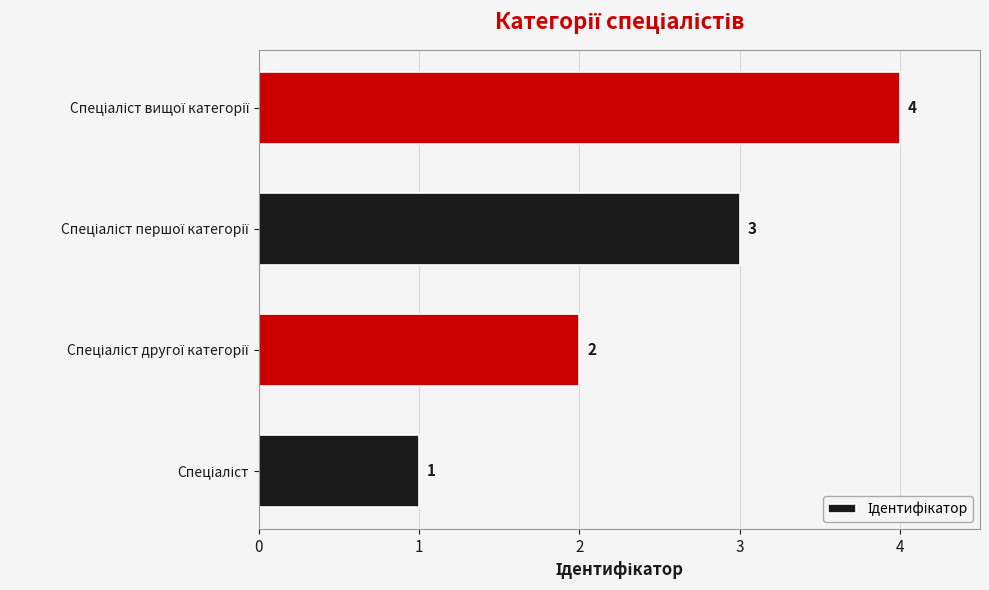

Does the chart contain stacked bars?

No